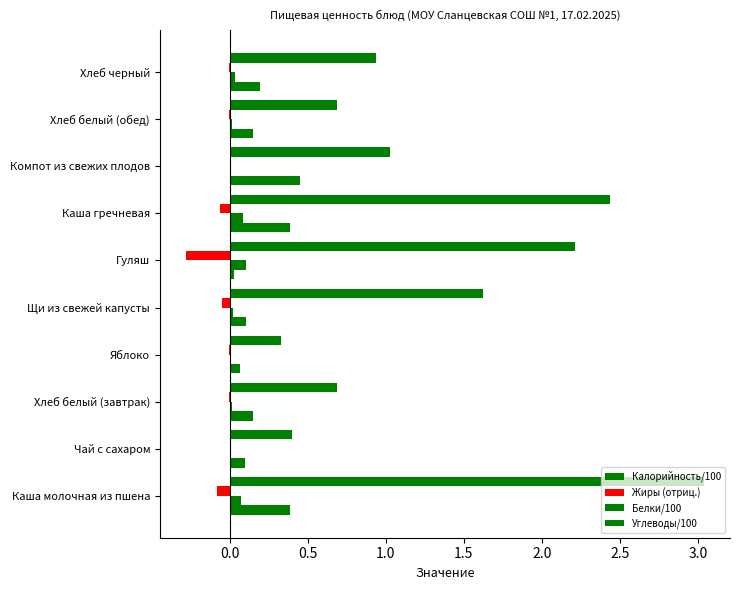

How many data points in Калорийность/100 are above 1?

5